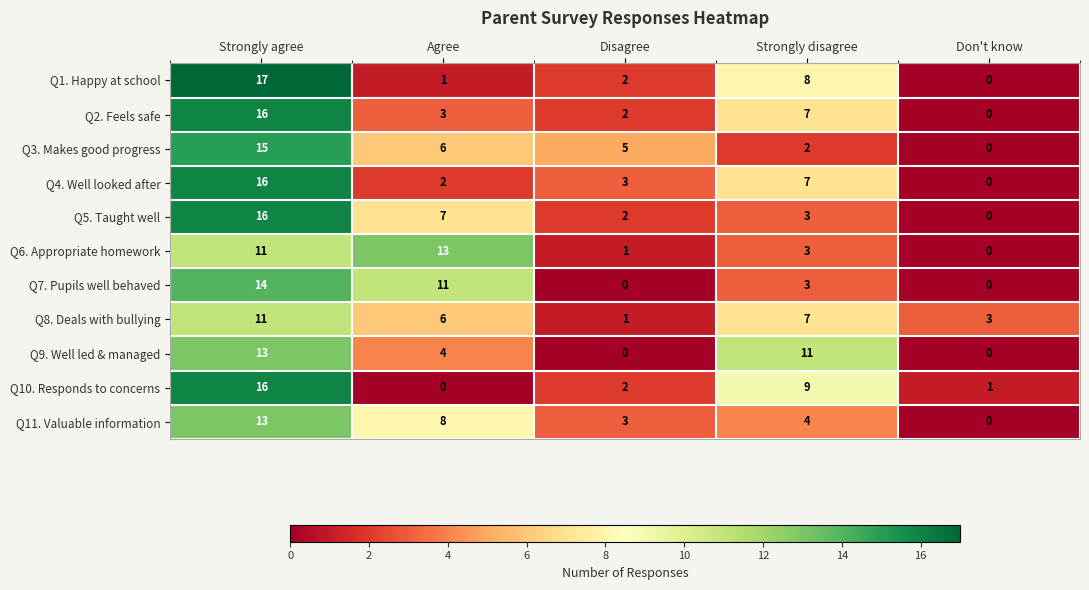

What is the sum of the Q7. Pupils well behaved values at Strongly disagree and Agree?

14